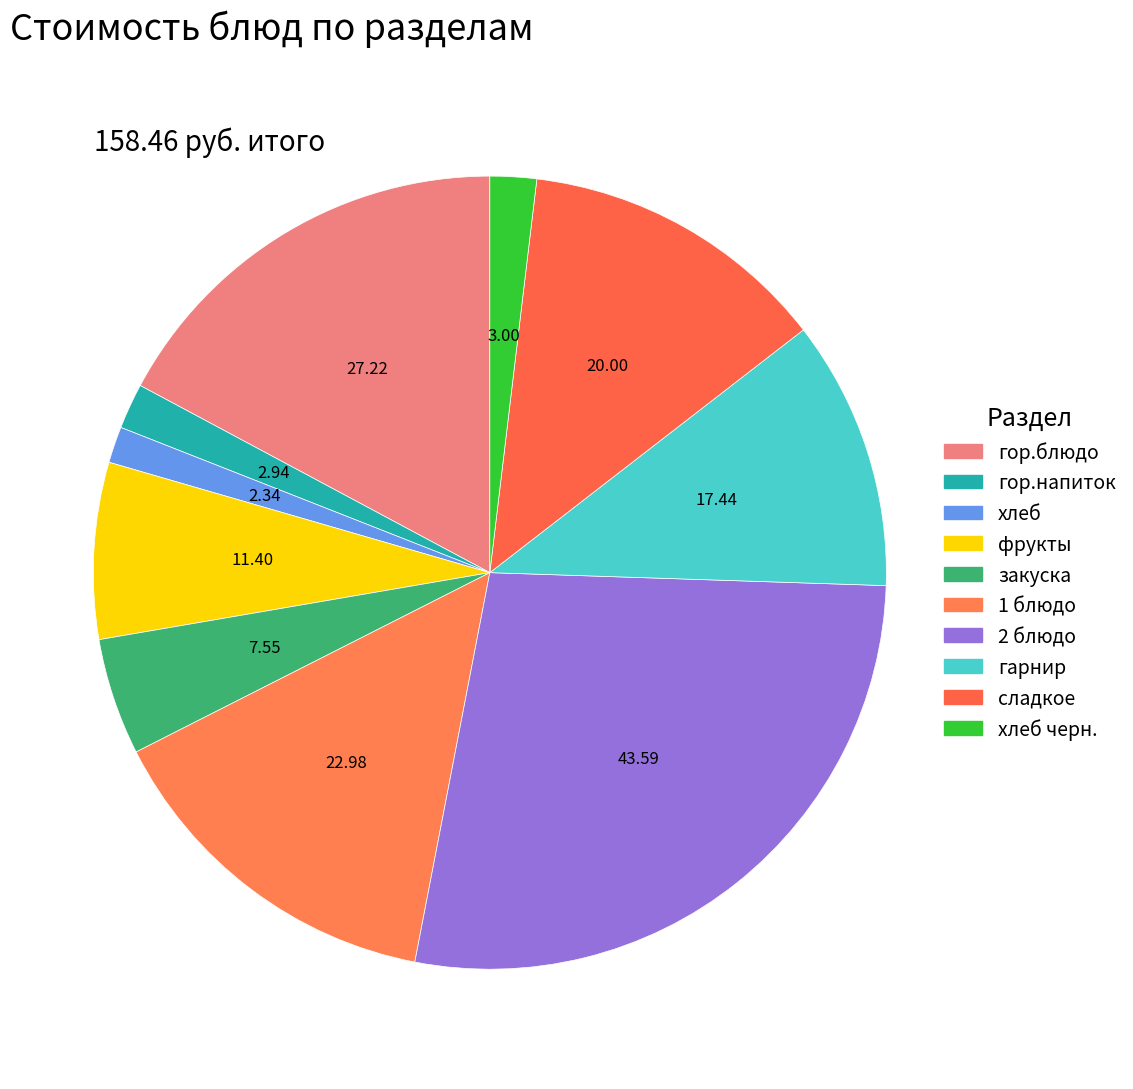

How many segments does this pie chart have?

10